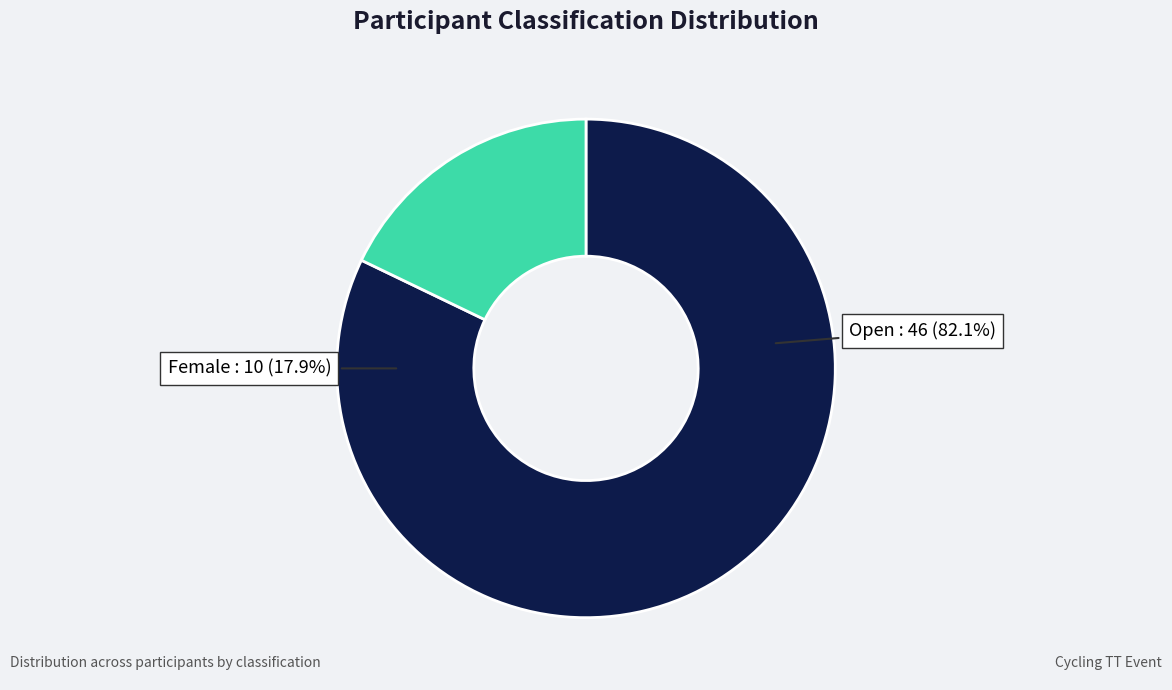

Is it true that Female is 18% of the pie?

True